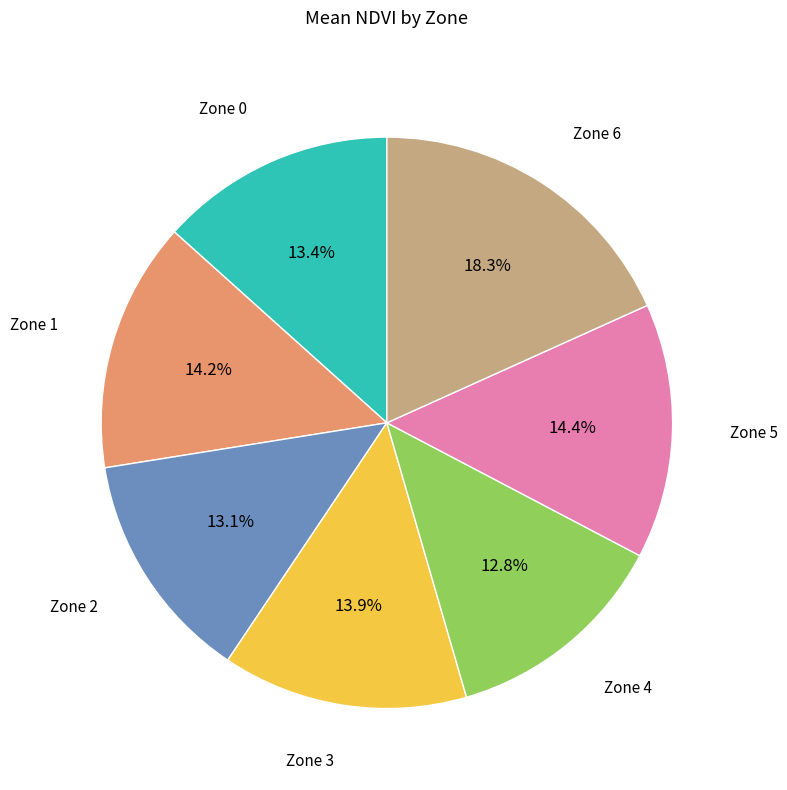

Is there a majority slice in this chart?

No